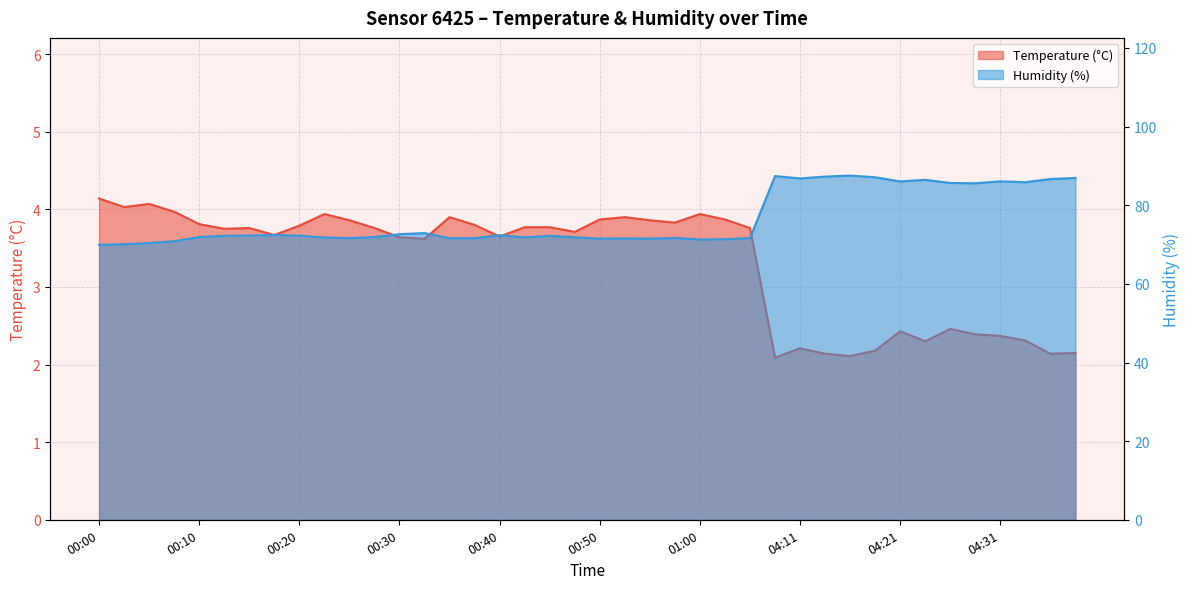

True or false: humidity has a value of 86.7 at 04:36.

True